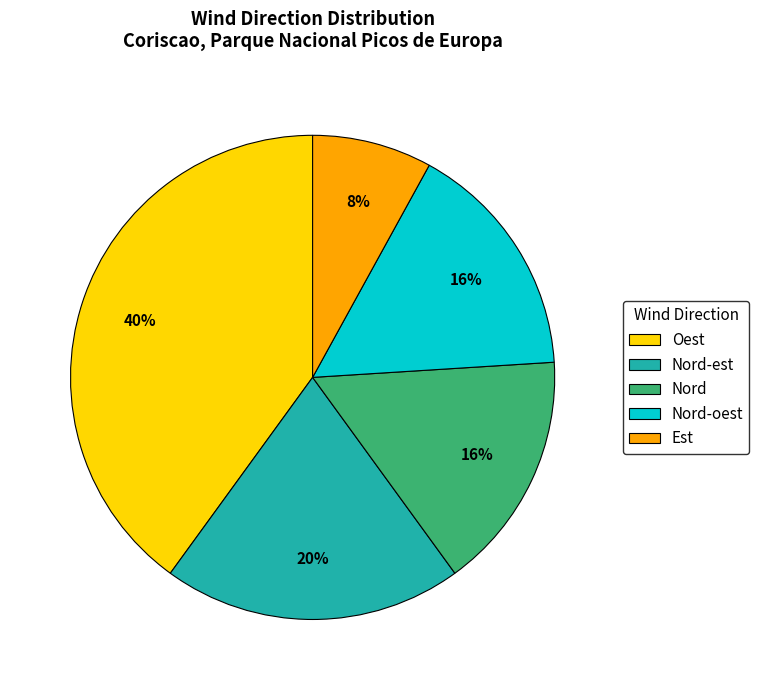

Which has a higher value, Nord-oest or Nord-est?

Nord-est